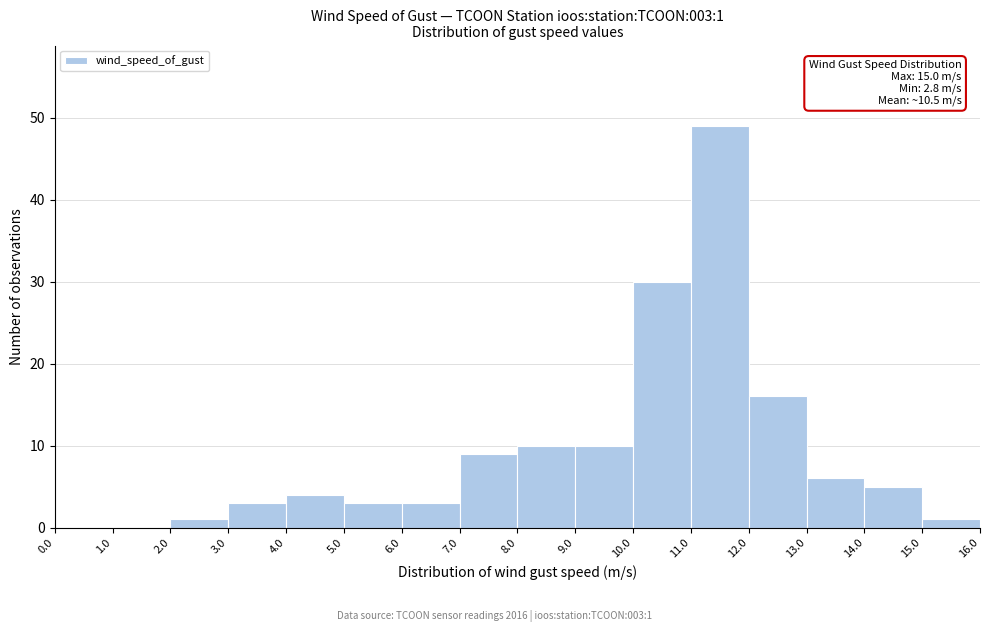

Which range on the x-axis has the tallest bar?

11.0 to 12.0